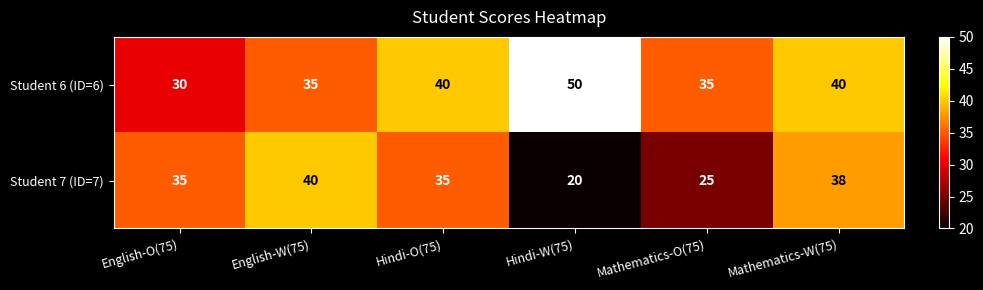

The Student 7 (ID=7) series shows 34 at Mathematics-O(75). True or false?

False